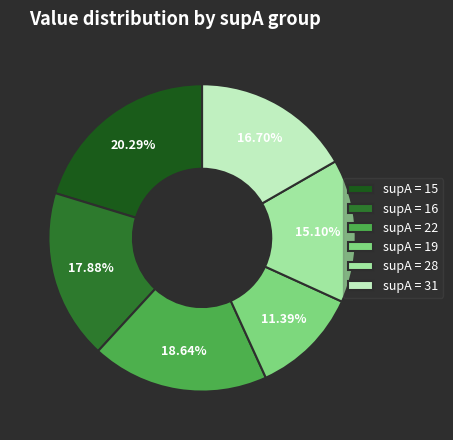

Is there a majority slice in this chart?

No